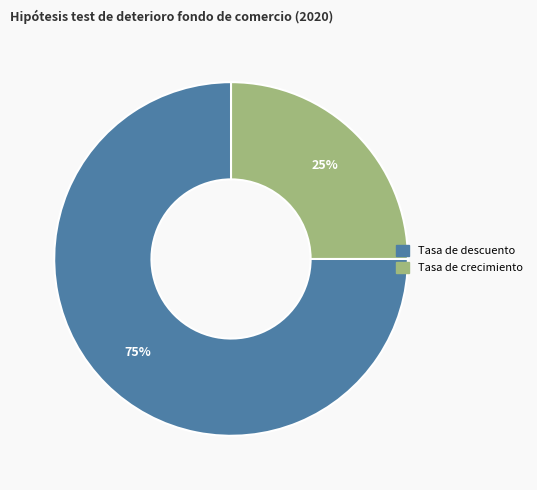

Which category has the smallest portion of the pie?

Tasa de crecimiento